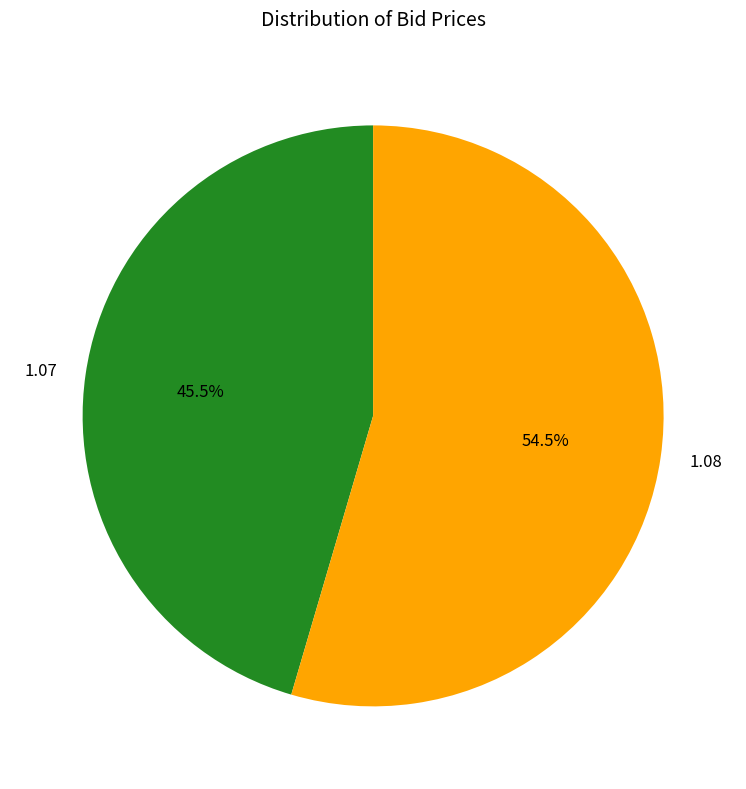

Count the number of slices in the pie.

2